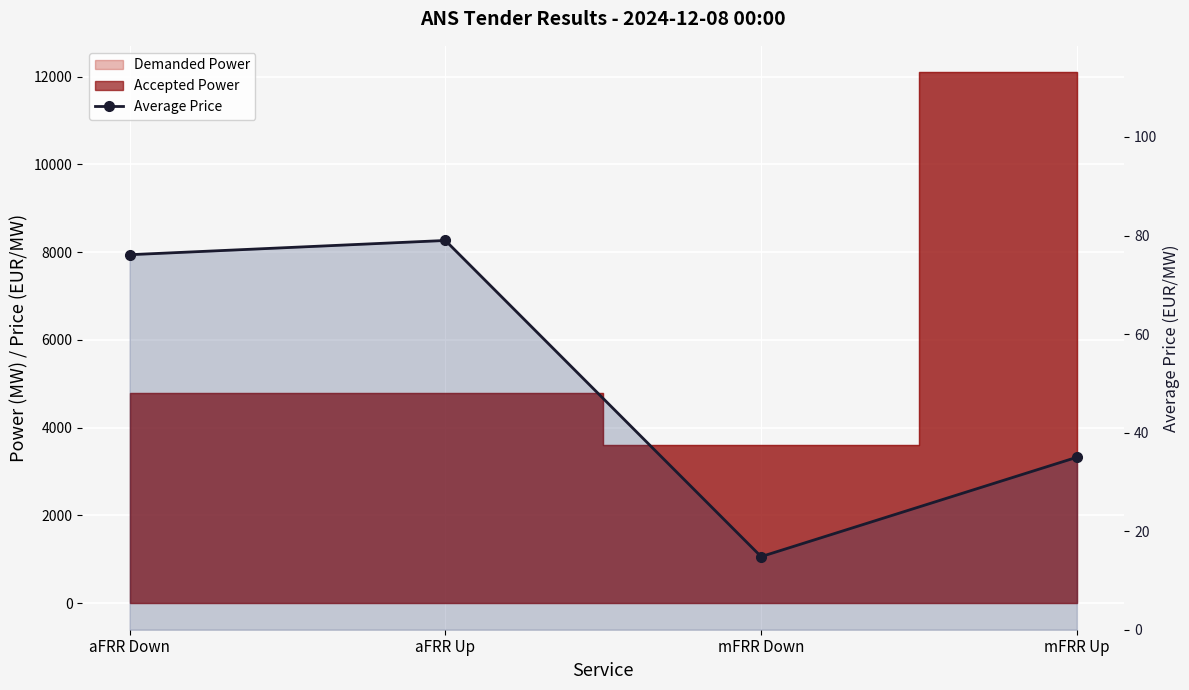

List the labels in order of value, largest first.

aFRR Up, aFRR Down, mFRR Up, mFRR Down